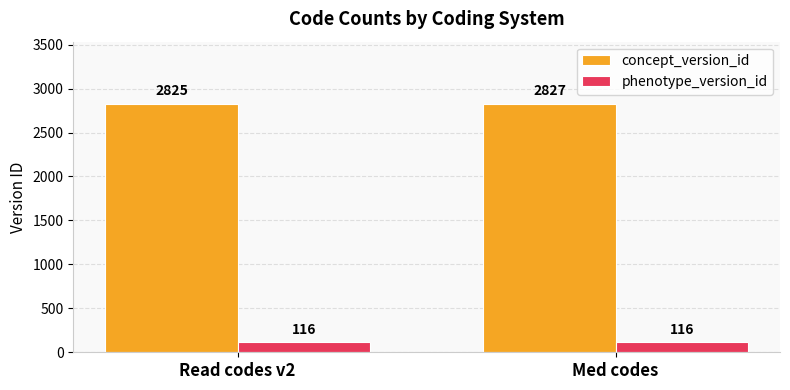

What is the label of the 1st bar from the right?

Med codes